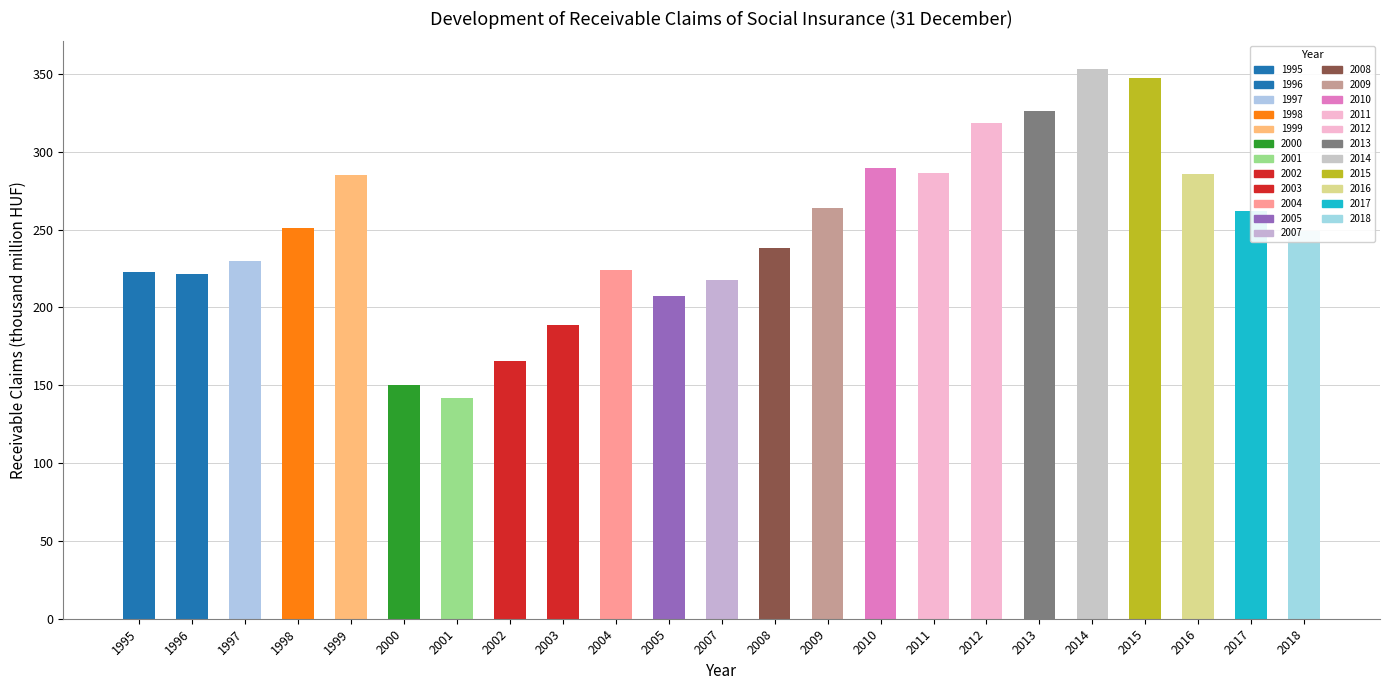

Does the chart contain any negative values?

No